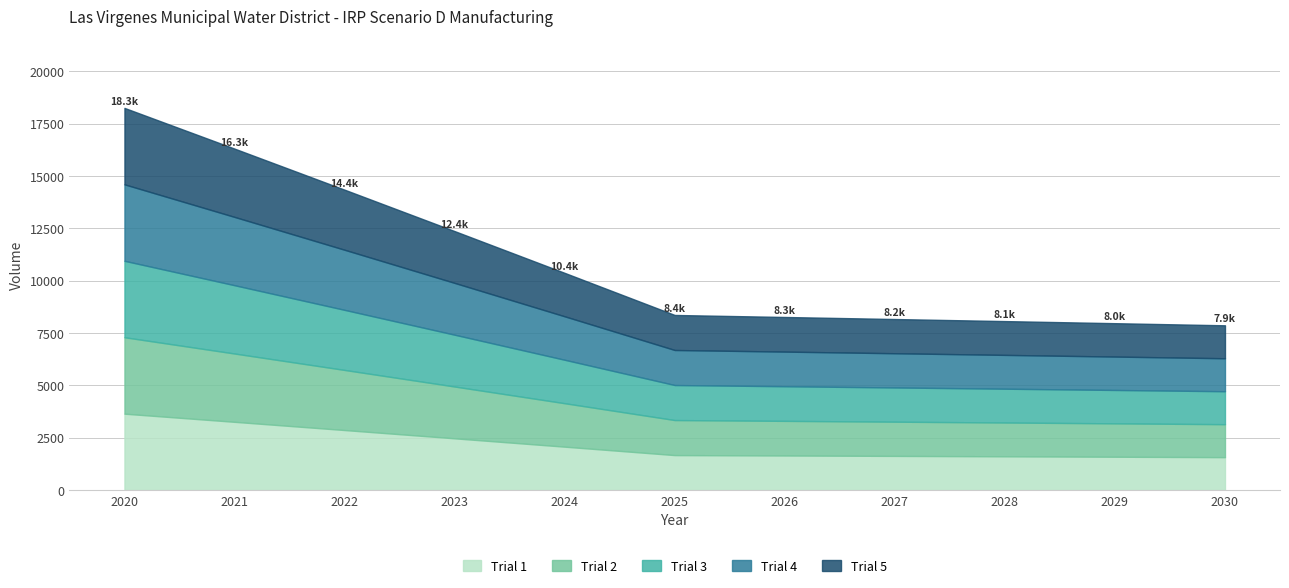

How many distinct data groups are displayed?

5